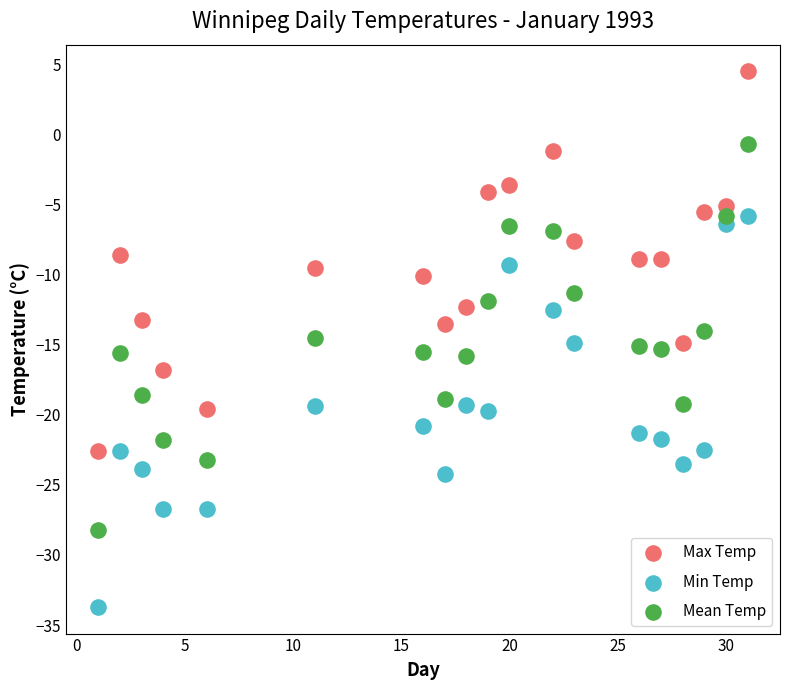

Across all data points, what is the range of X values (max minus min)?

30.0